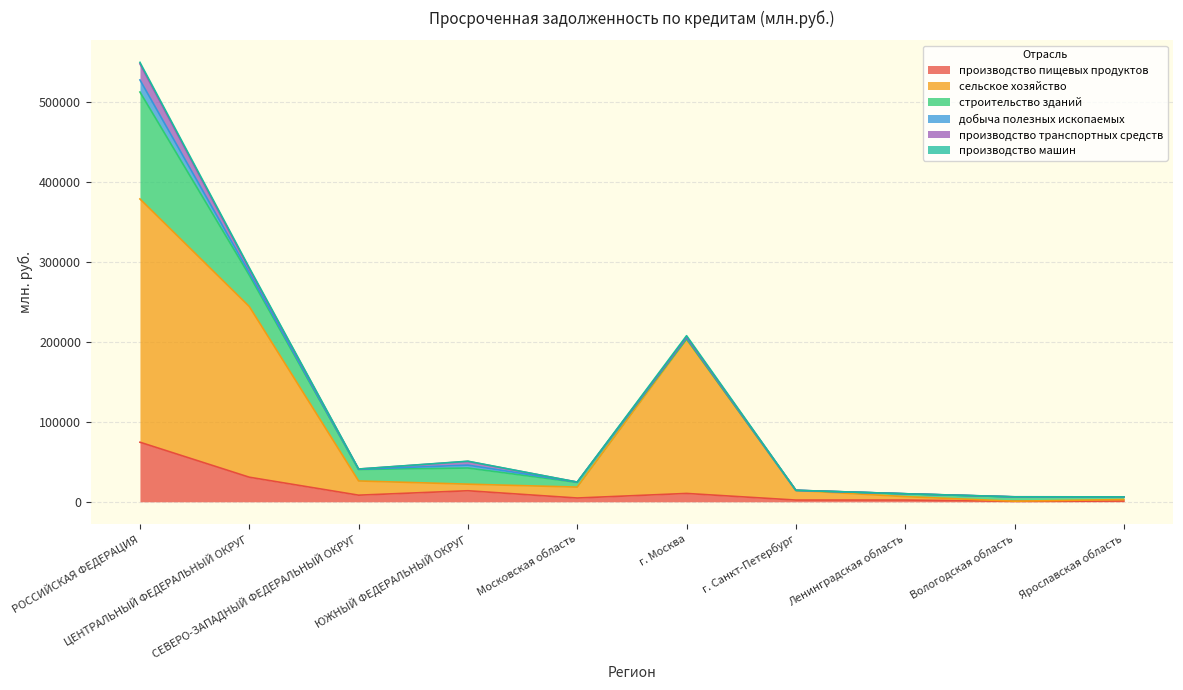

Which has a higher value, СЕВЕРО-ЗАПАДНЫЙ ФЕДЕРАЛЬНЫЙ ОКРУГ or Ярославская область?

СЕВЕРО-ЗАПАДНЫЙ ФЕДЕРАЛЬНЫЙ ОКРУГ